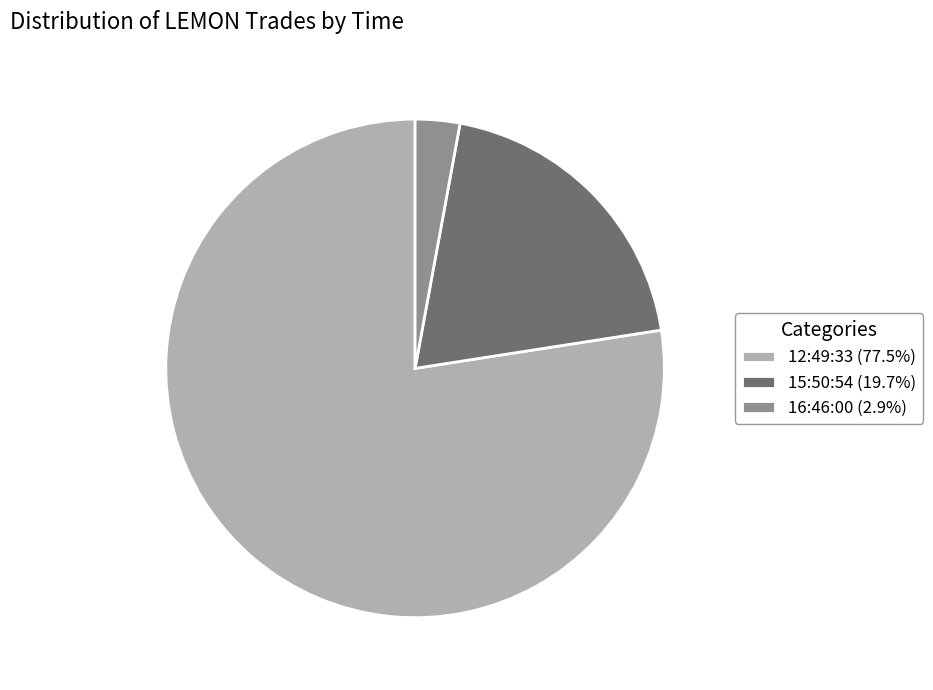

What is the ratio of the value at 12:49:33 to the value at 15:50:54?

3.9